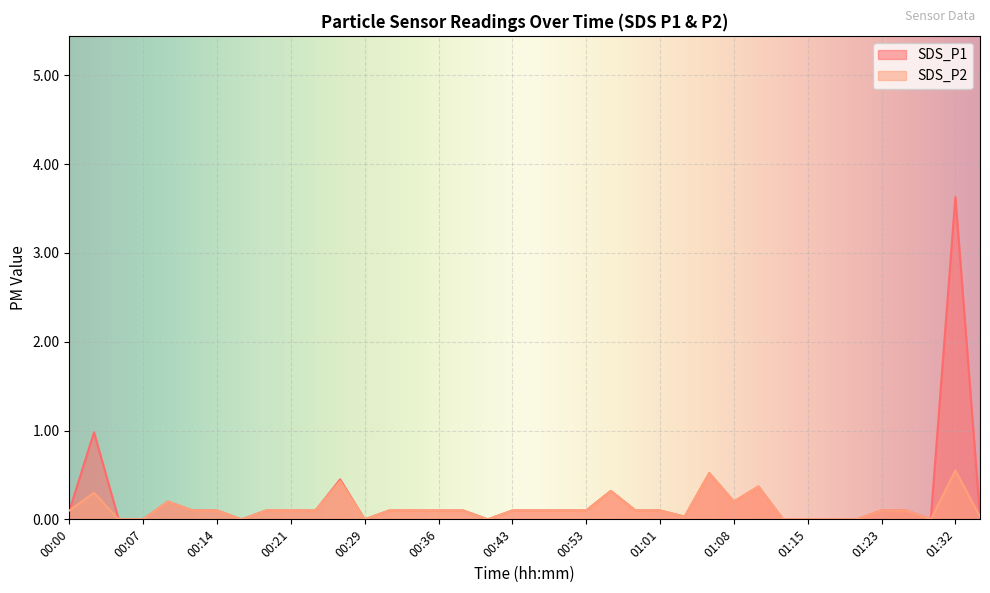

True or false: SDS_P1 and SDS_P2 intersect in this chart.

False